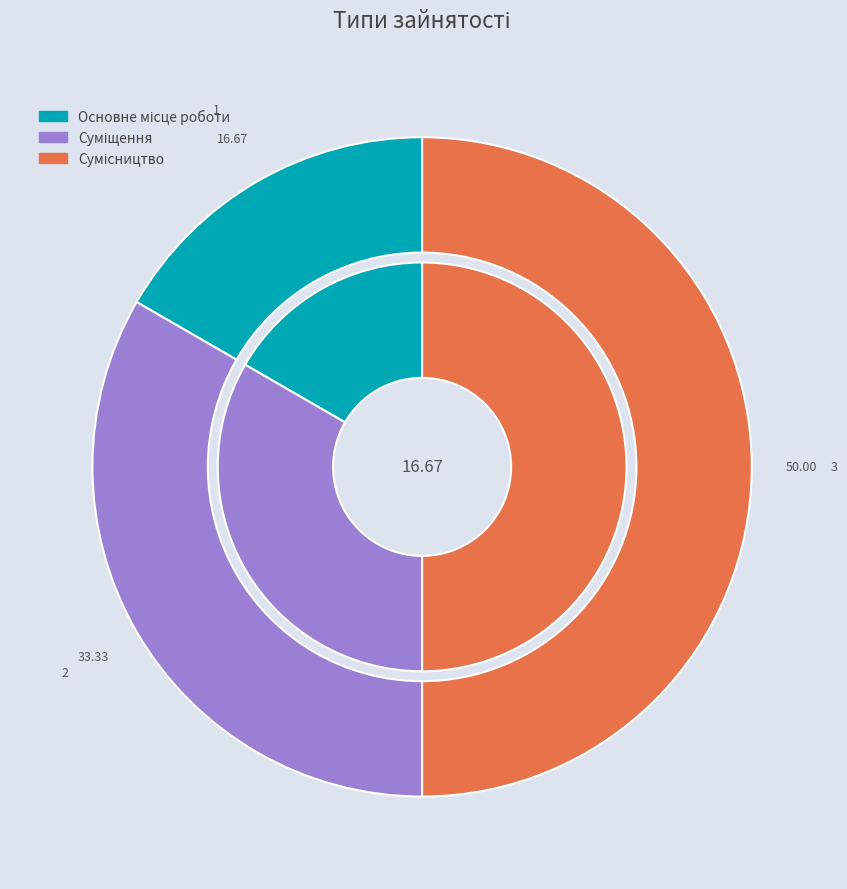

Which slice is the smallest?

Основне місце роботи